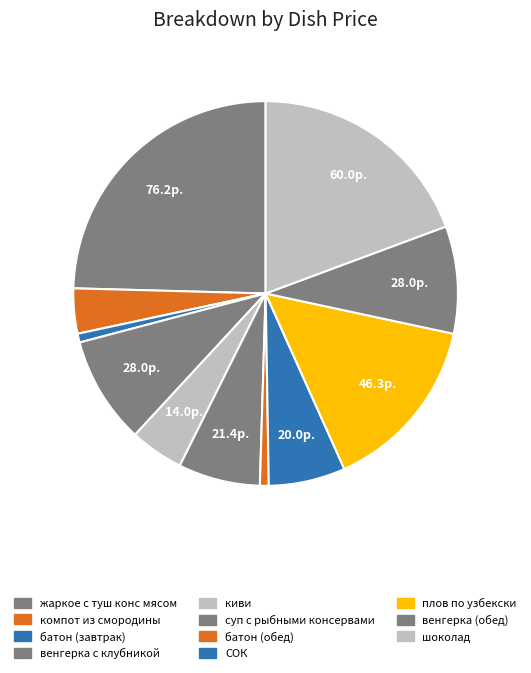

How many segments does this pie chart have?

11